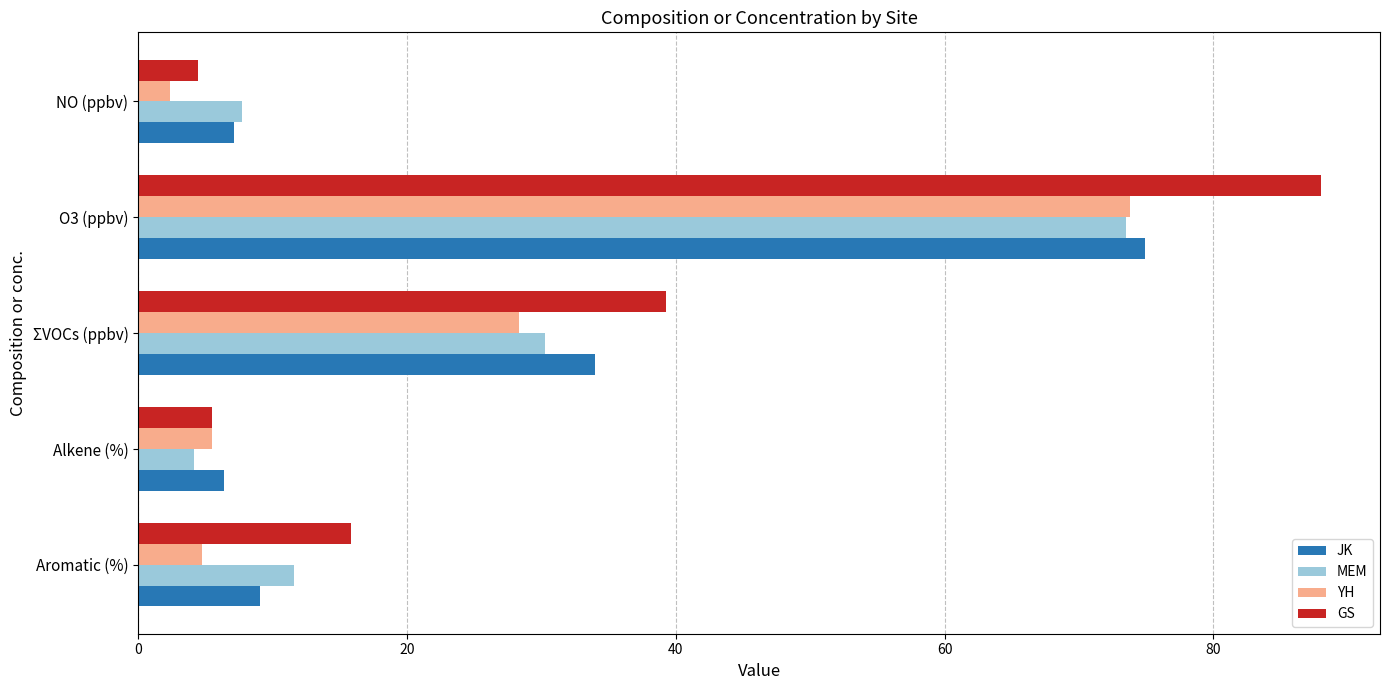

What is the greatest value displayed?

88.0